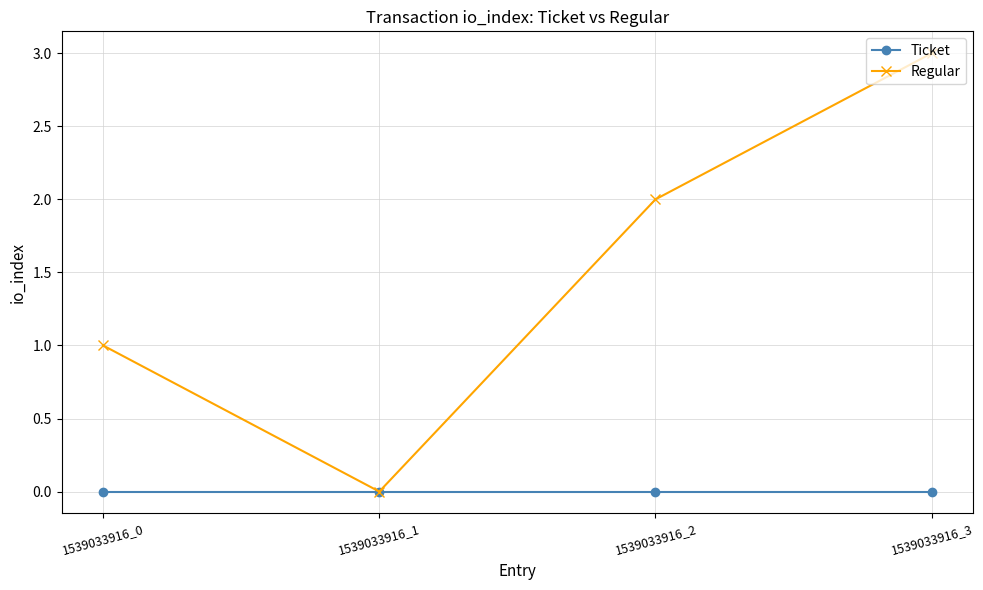

Is the value of Regular at 1539033916_0 greater than the value of Ticket at 1539033916_3?

Yes